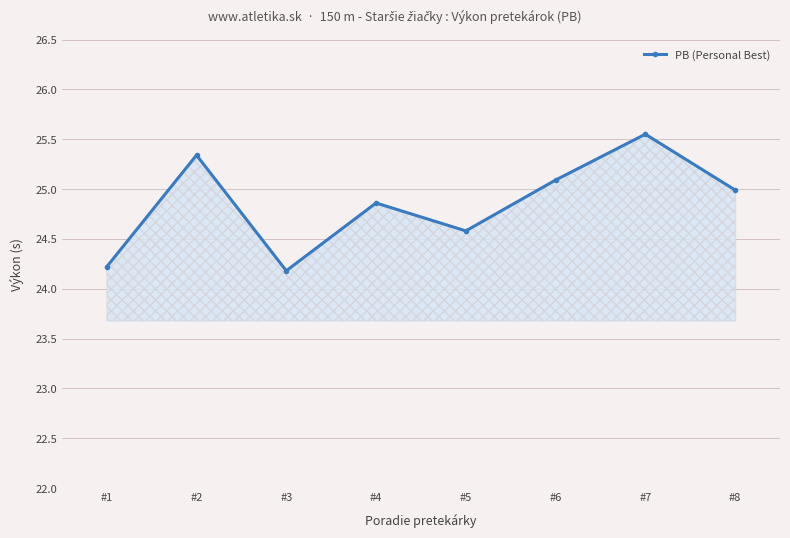

What is the difference between the maximum and second lowest values?

1.3